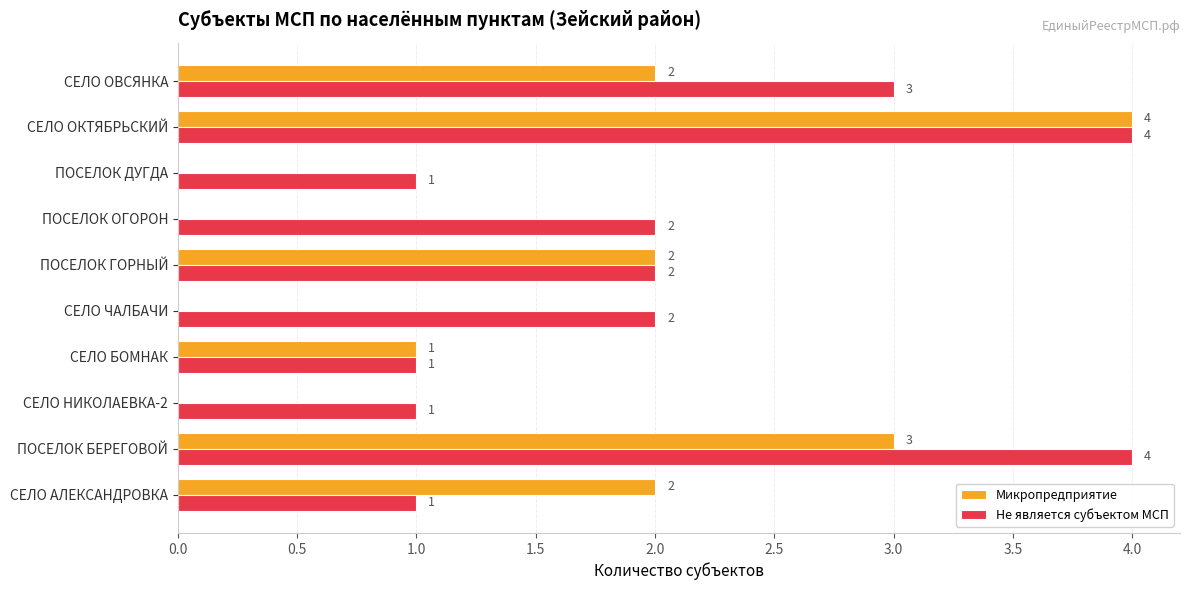

Which series has the largest total across all categories?

Не является субъектом МСП